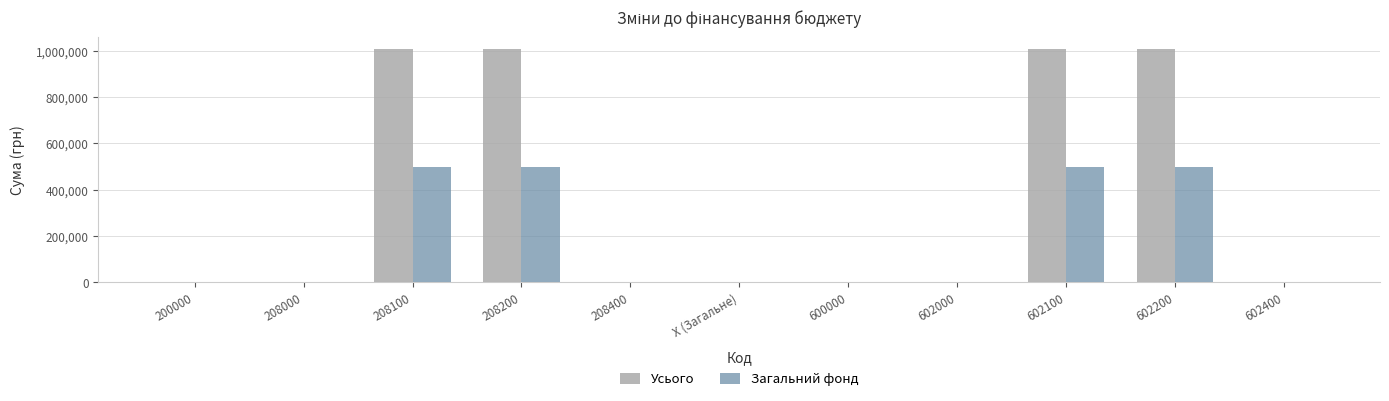

True or false: Усього has a value of 1008914.8 at 602100.

True